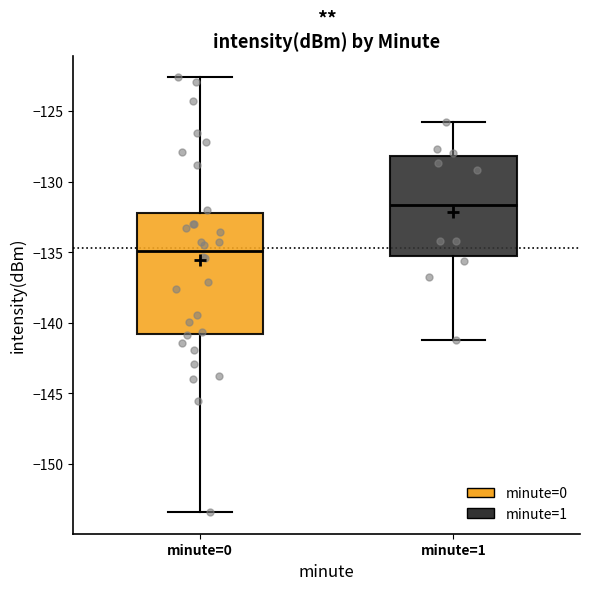

Which box has the lowest median line?

minute=0